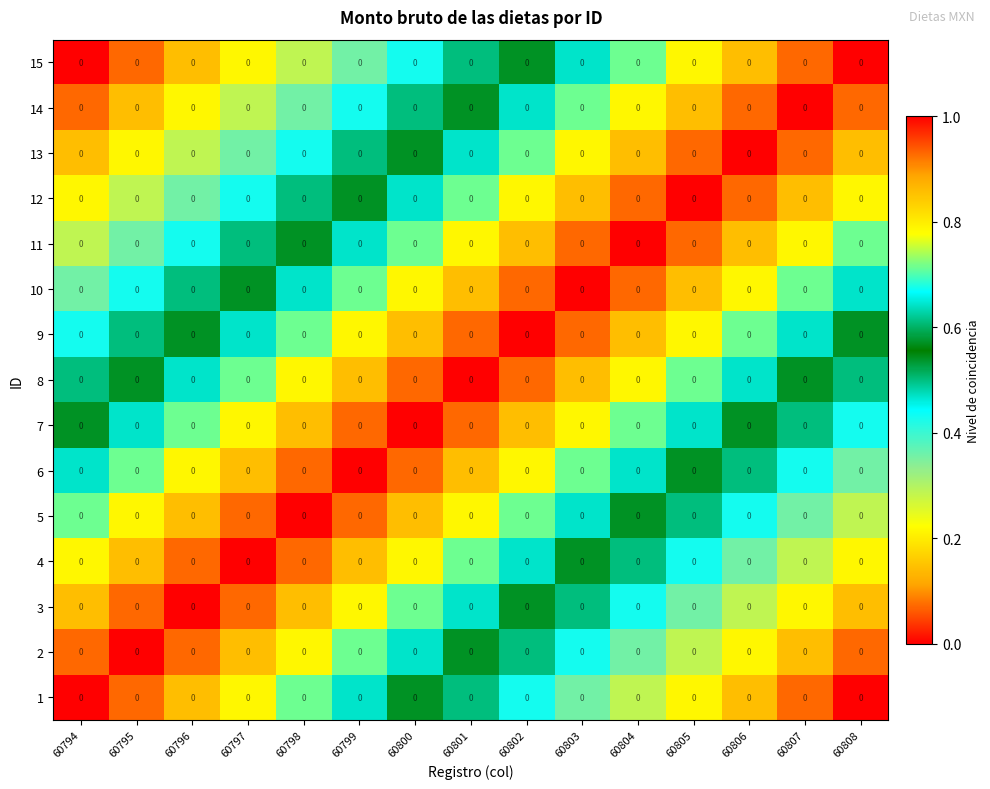

At how many categories does at least one series exceed 0?

15